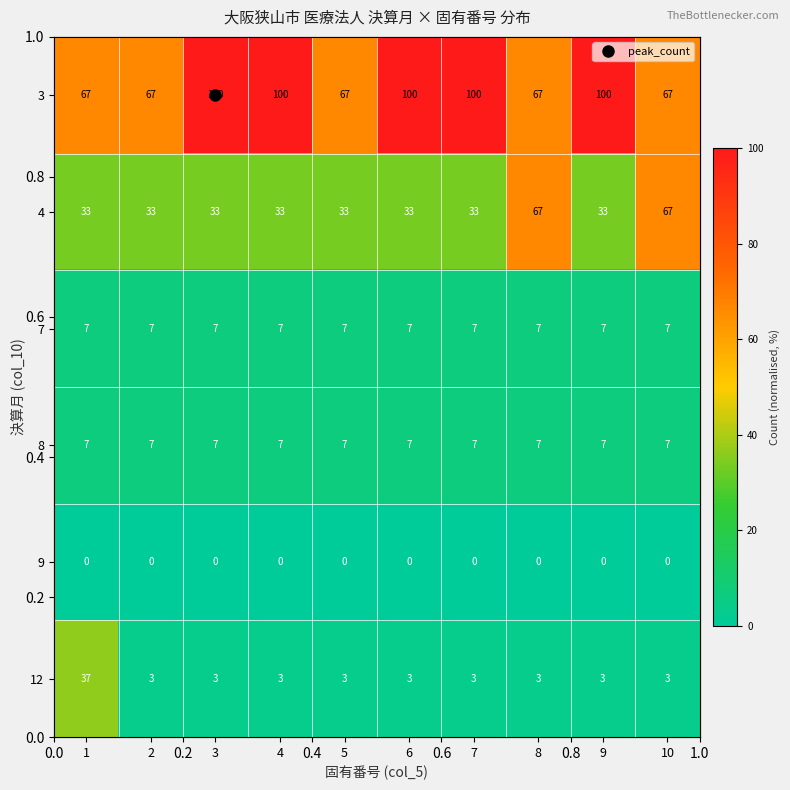

The 7 series shows 11 at 10. True or false?

False